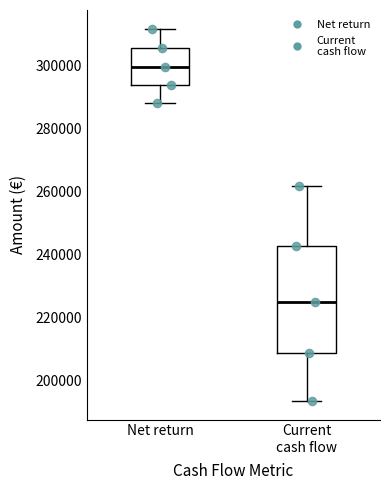

Where does the lower whisker of the box for Current cash flow end on the y-axis? The values are not printed on the chart, so give them approximately, as read against the axis.

194000